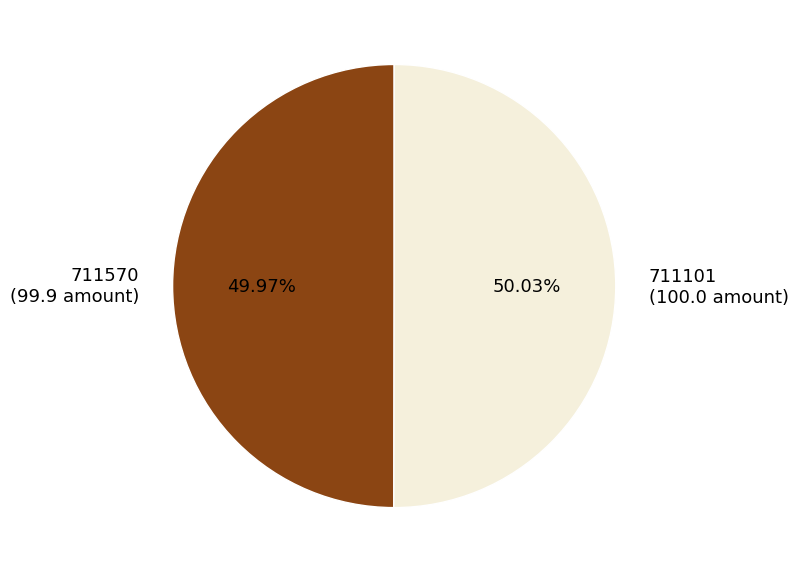

What percentage is the 711570 slice, to the nearest percent?

50%